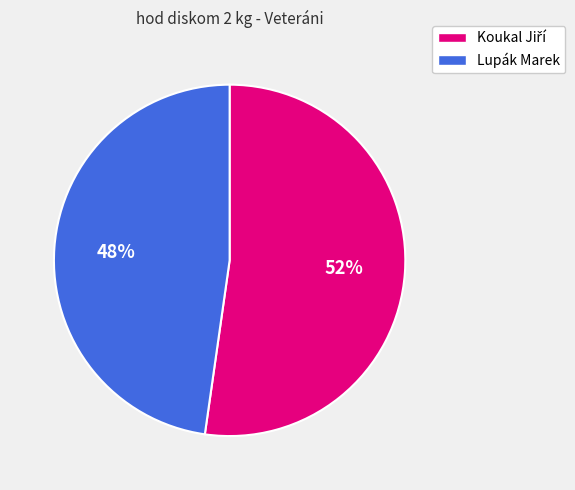

What percentage is the Lupák Marek slice, to the nearest percent?

48%